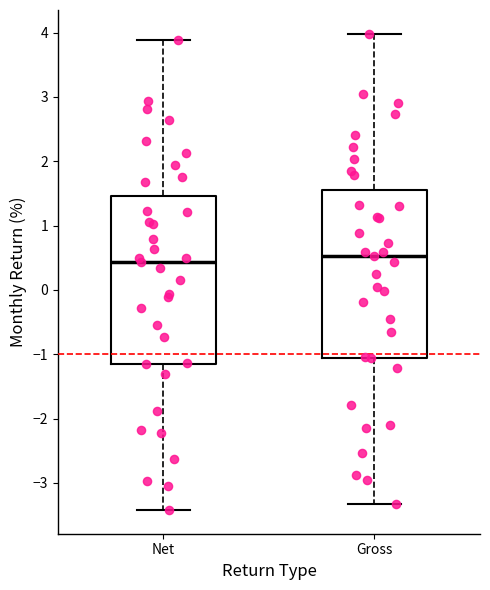

Where does the lower whisker of the box for Gross end on the y-axis? The values are not printed on the chart, so give them approximately, as read against the axis.

-3.3